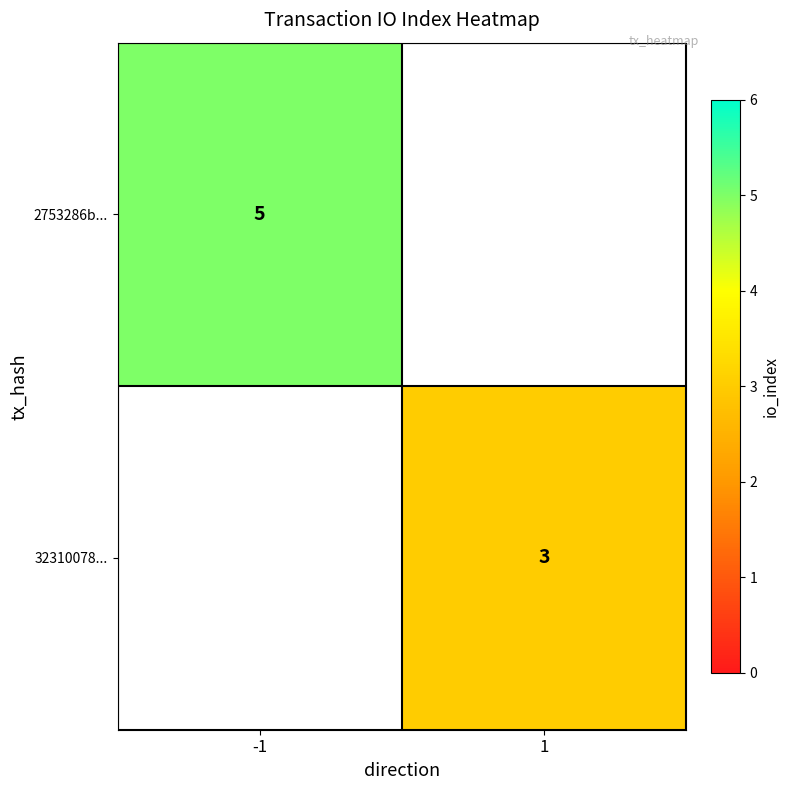

True or false: 2753286b... has a value of 5 at -1.

True